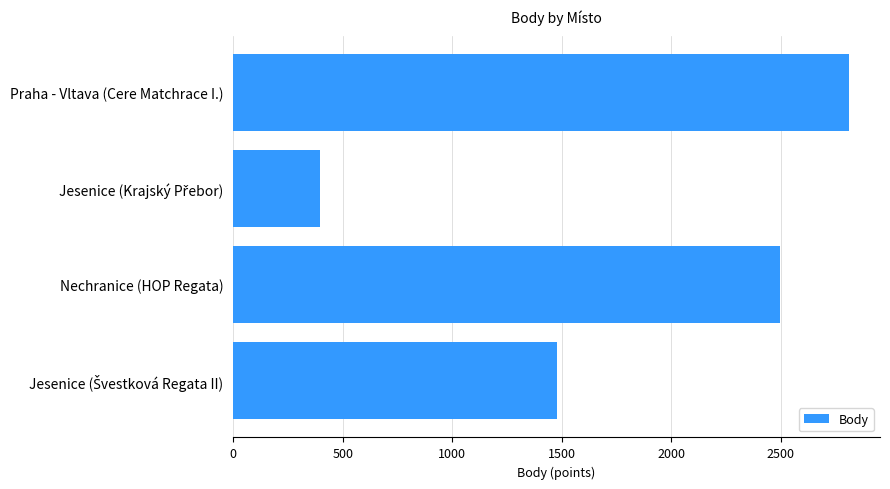

What is the change in value from Nechranice (HOP Regata) to Praha - Vltava (Cere Matchrace I.)?

+316